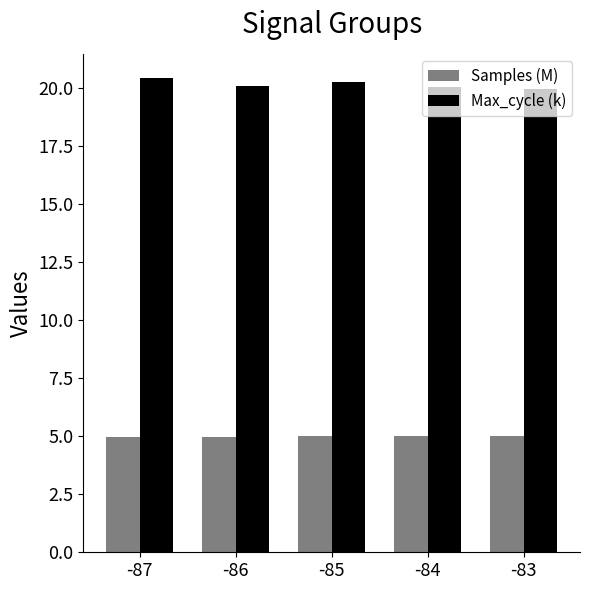

Which series has the largest range (max minus min)?

Max_cycle (k)